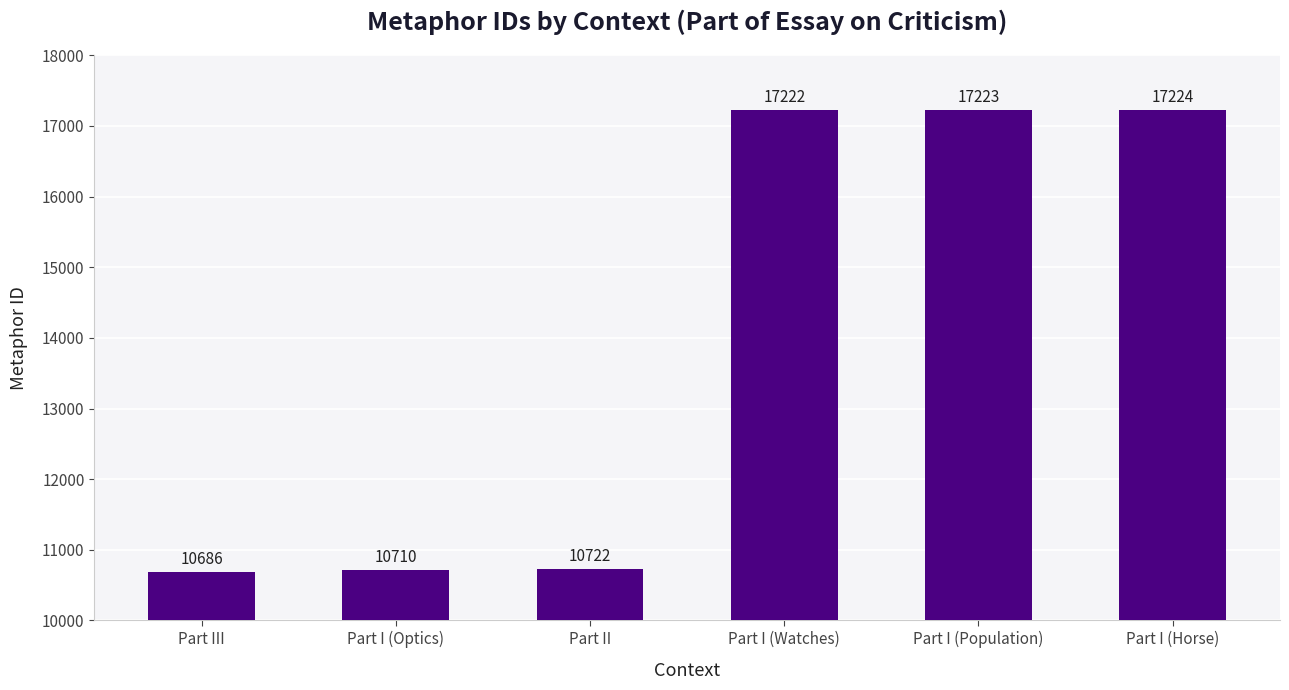

How many series are shown in this chart?

1